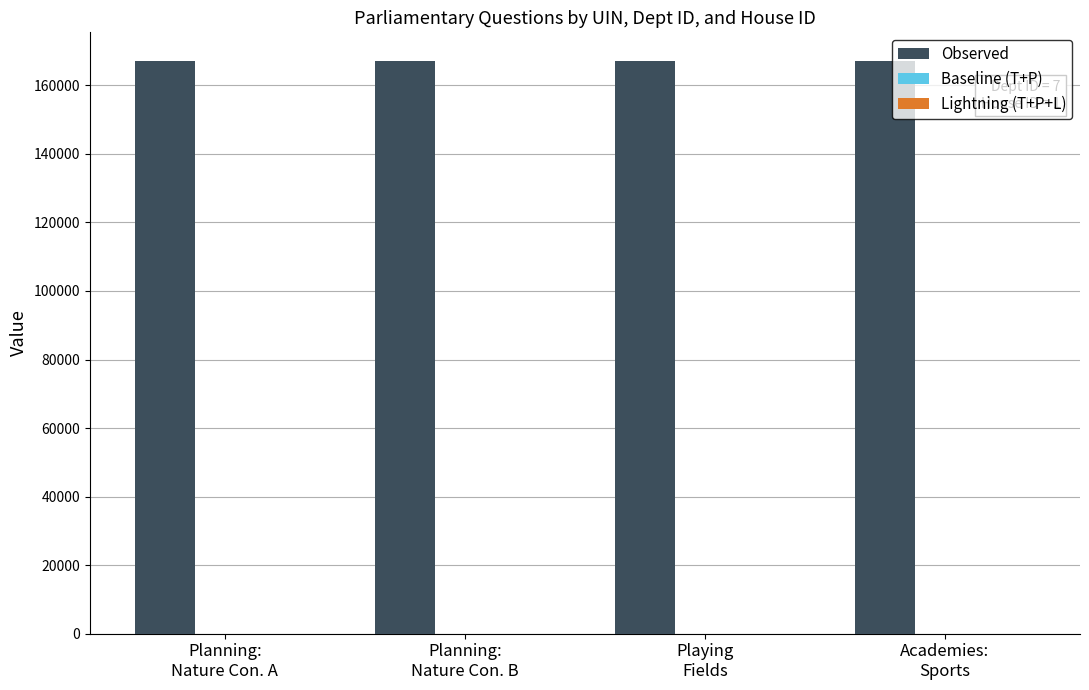

What is the sum of all Observed values?

668499